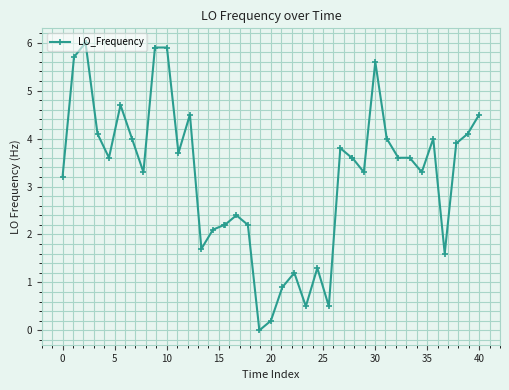

What is the difference between the second highest and minimum values?

5.9